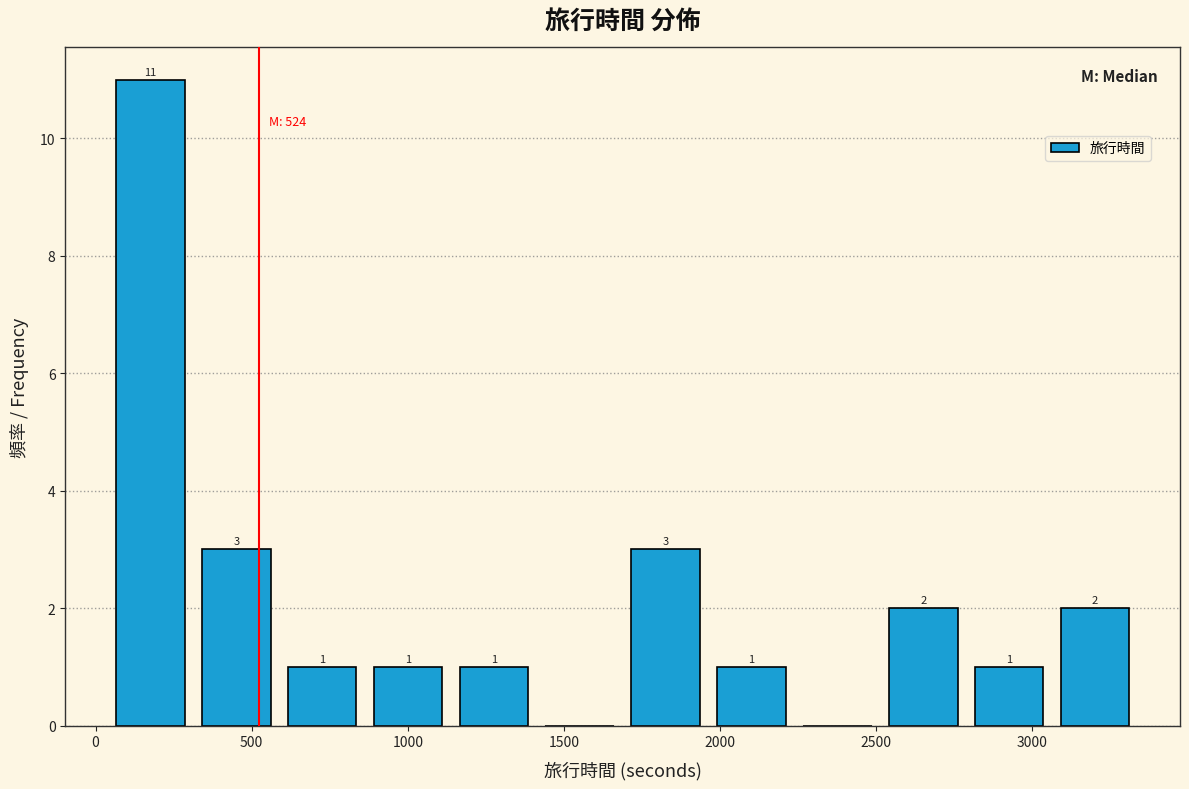

Over which range of the x-axis is the bar tallest?

50 to 300